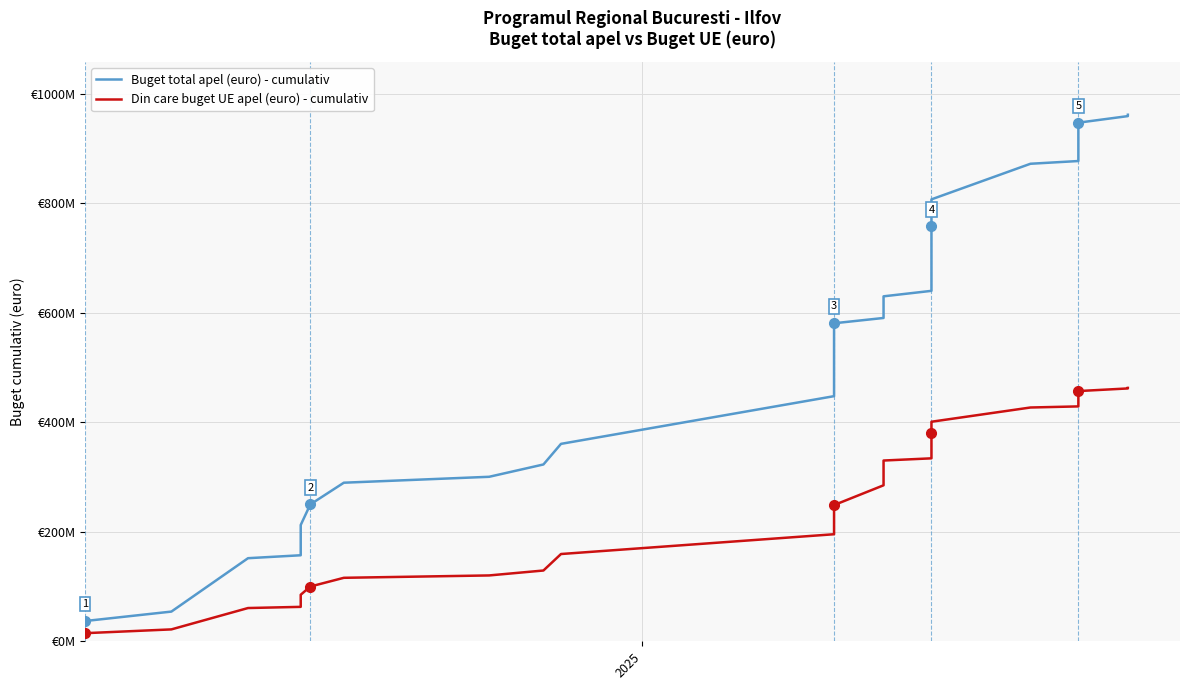

True or false: Buget total apel (euro) - cumulativ has more than 1 points higher than both neighbors.

False